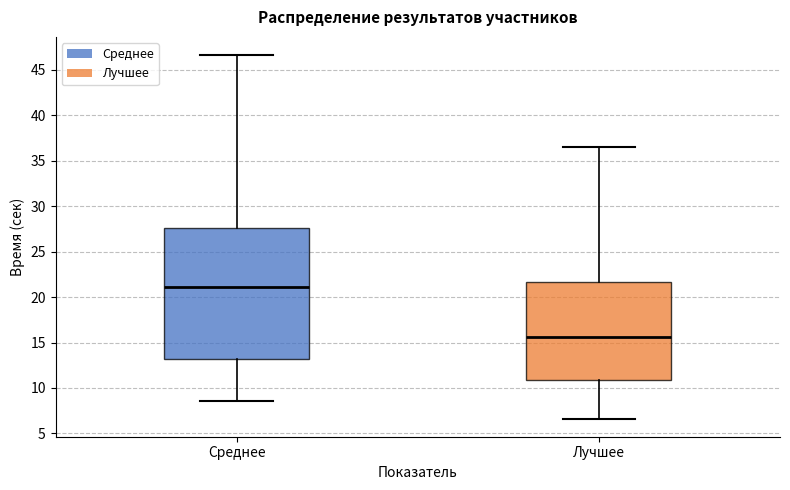

Reading left to right, transcribe this box plot: for each box, give where its median line is, the range the box spans, and where its two whiskers end, as read against the y-axis. The values are not printed on the chart, so give them approximately, as read against the axis.

Среднее: median 21.0, box 13.0 to 27.5, whiskers 8.5 to 46.5
Лучшее: median 15.5, box 11.0 to 21.5, whiskers 6.5 to 36.5